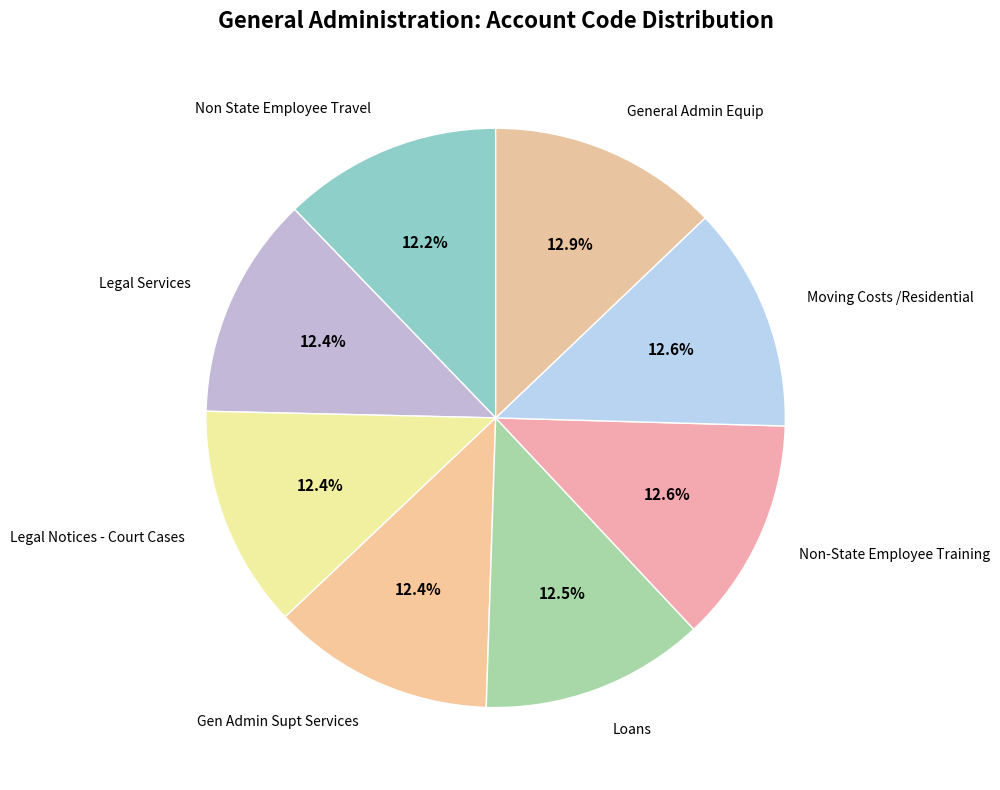

Rank the categories by value from highest to lowest.

General Admin Equip, Moving Costs /Residential, Non-State Employee Training, Loans, Gen Admin Supt Services, Legal Notices - Court Cases, Legal Services, Non State Employee Travel